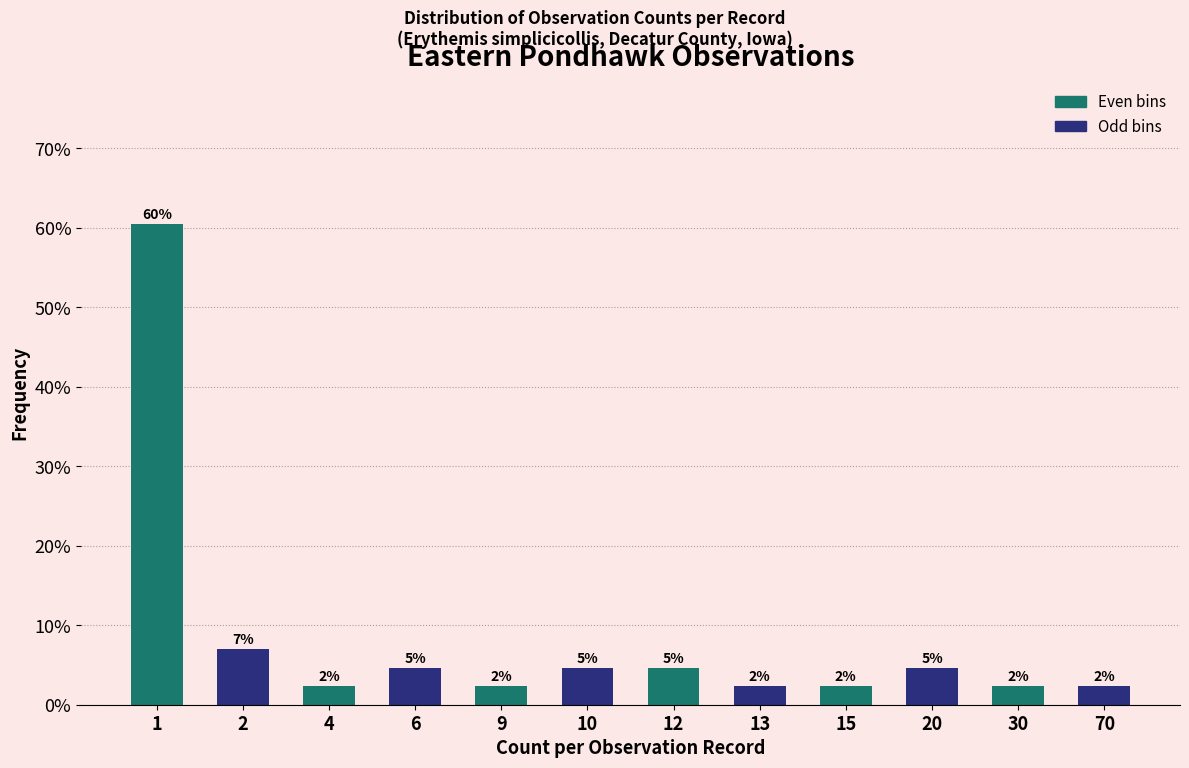

Are the bars horizontal?

No